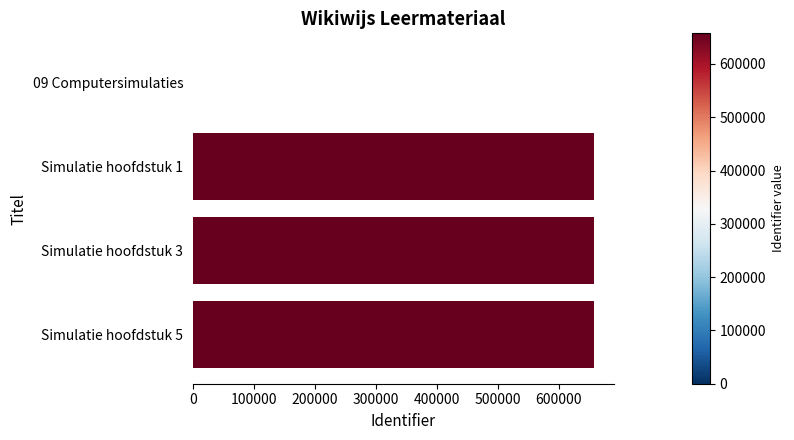

The value at Simulatie hoofdstuk 5 is 657482. True or false?

True